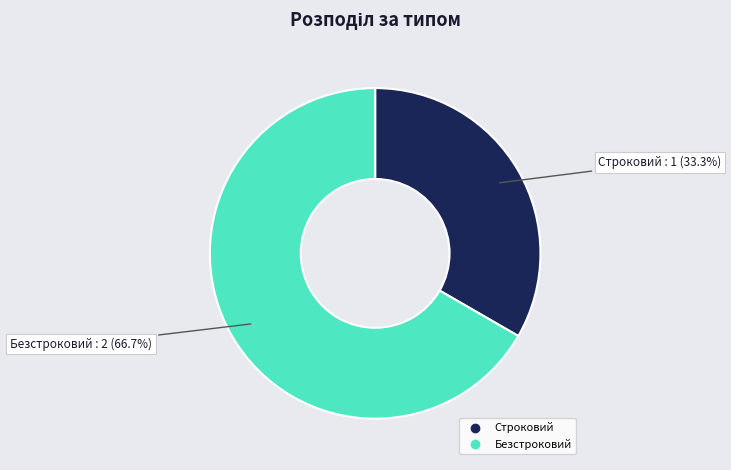

How many segments does this pie chart have?

2